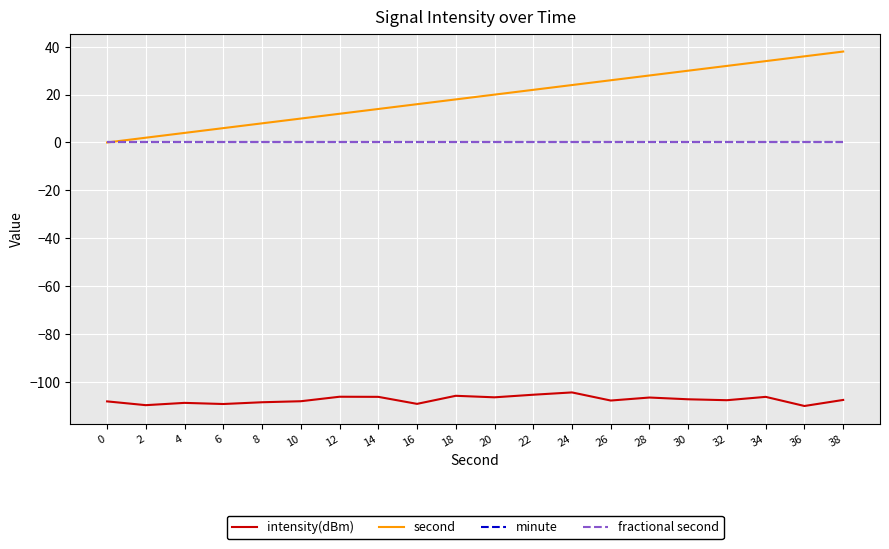

Is this an area chart (filled region under the line)?

No